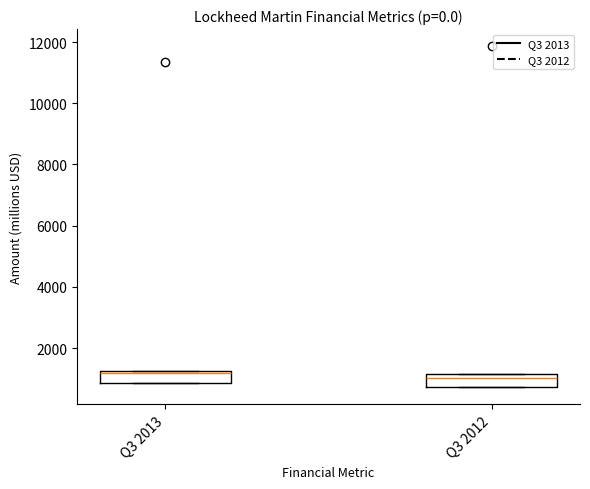

Reading left to right, read every box against the y-axis: the position of its median line, the range the box covers, and the ends of its whiskers. The values are not printed on the chart, so give them approximately, as read against the axis.

Q3 2013: median 1200 (just below the box's upper edge), box 800 to 1200, whiskers 800 to 1200
Q3 2012: median 1000, box 800 to 1200, whiskers 800 to 1200